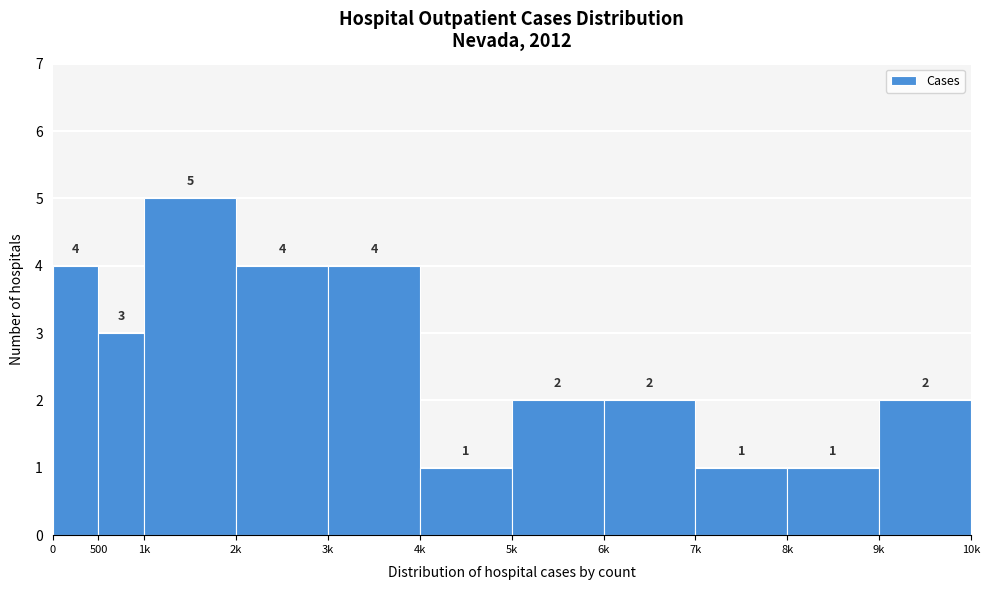

Reading left to right, list all the values displayed in this chart.

4	3	5	4	4	1	2	2	1	1	2